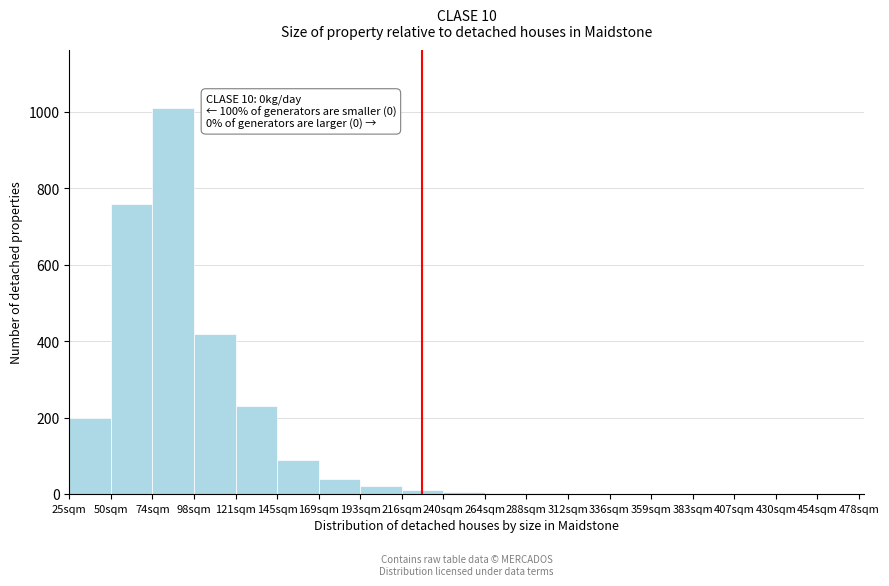

Which category has the highest value across all series?

74sqm